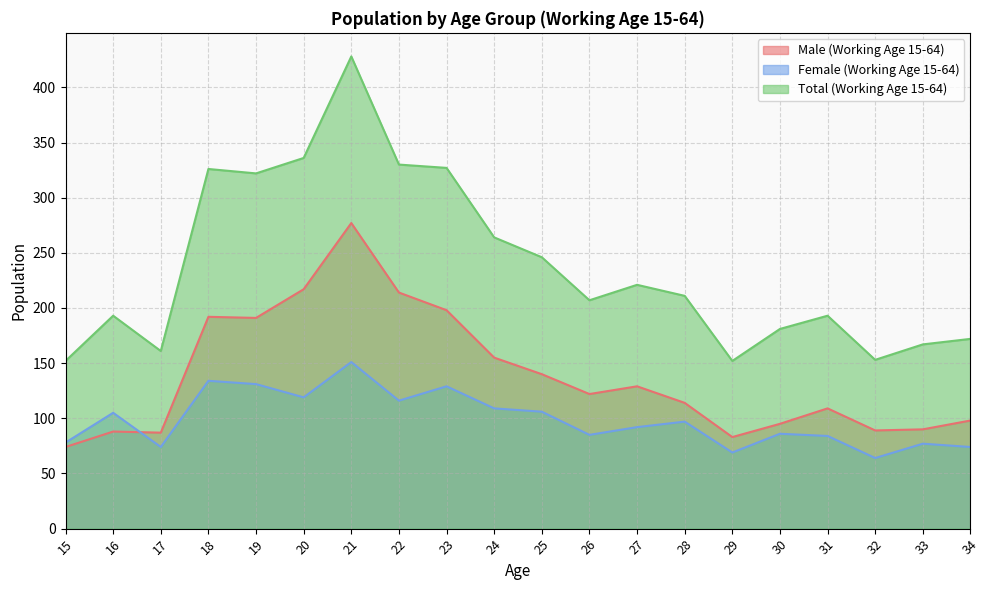

How many values in the Total (Working Age 15-64) series are below 211?

10